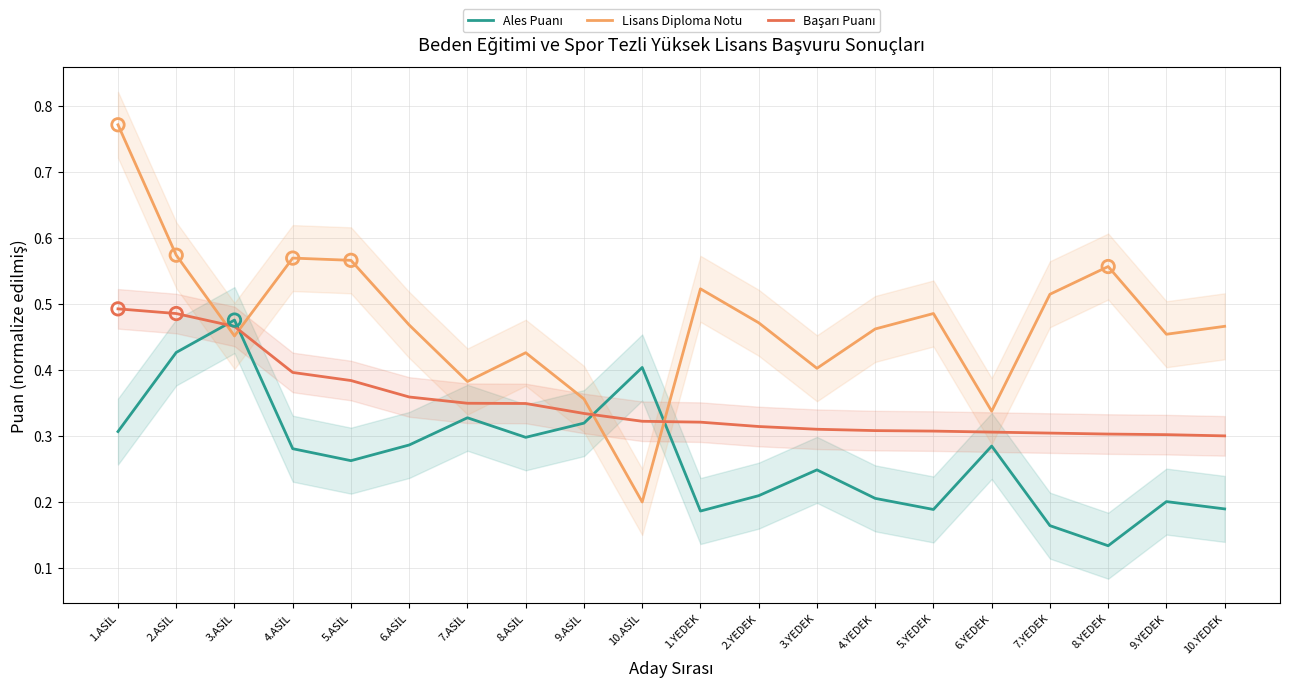

At how many categories does at least one series exceed 0?

20